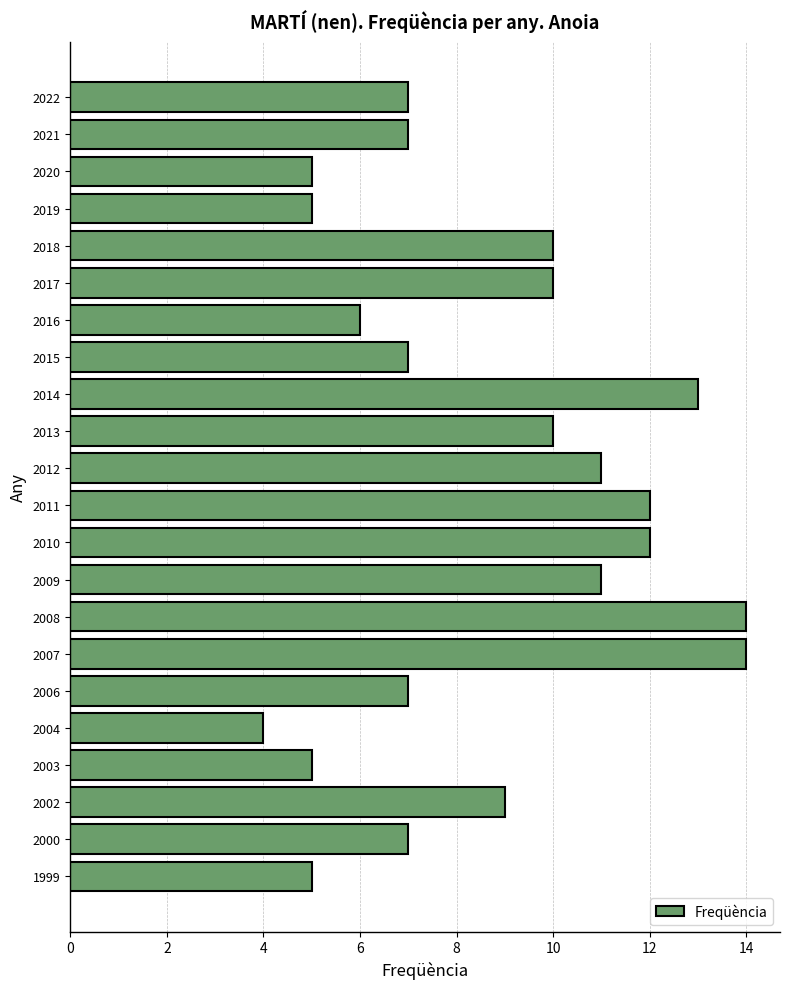

What is the minimum value shown in the chart?

4